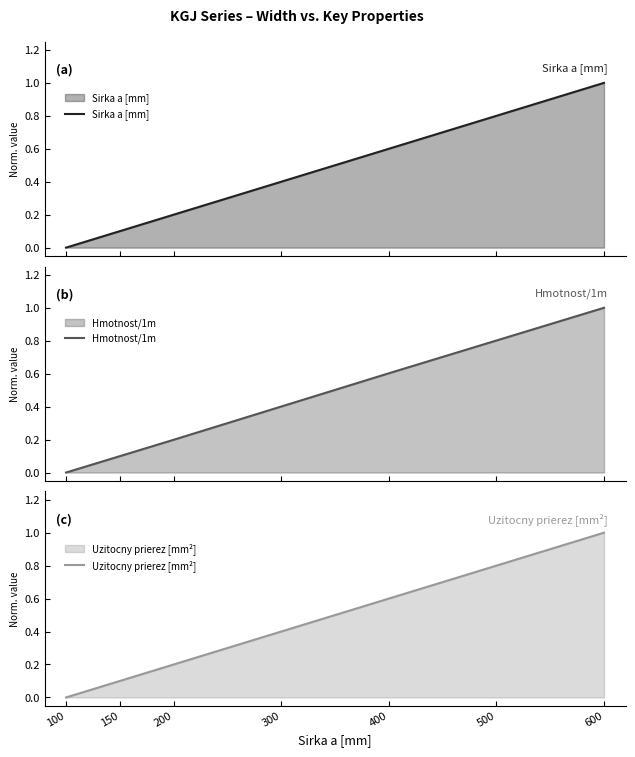

What is the maximum value for Uzitocny prierez [mm²]?

1.0